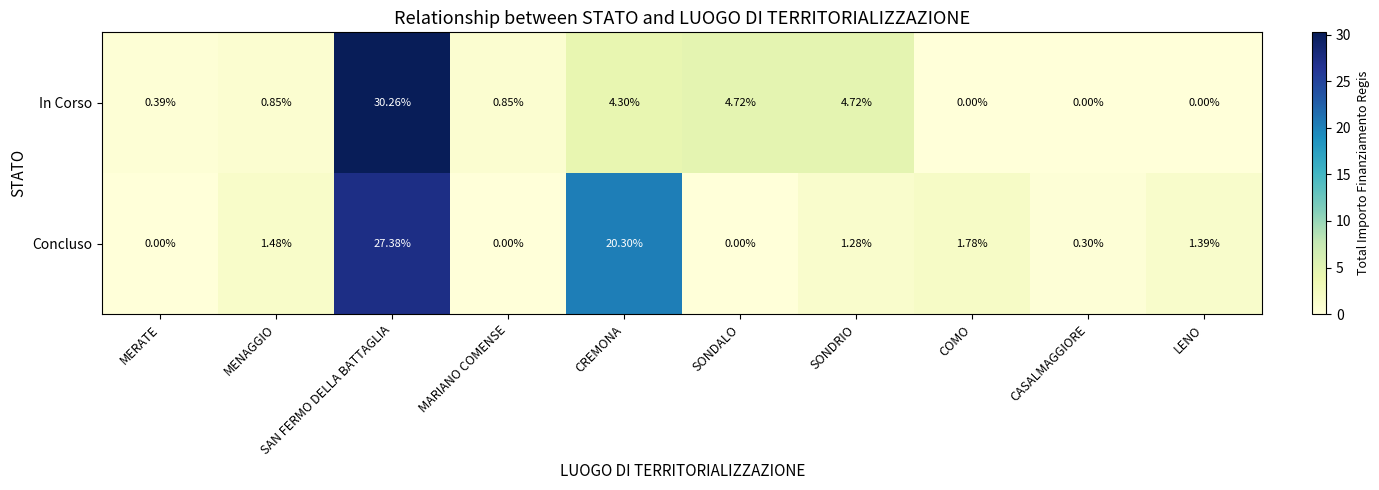

List the series in order of their overall mean, lowest first.

In Corso, Concluso